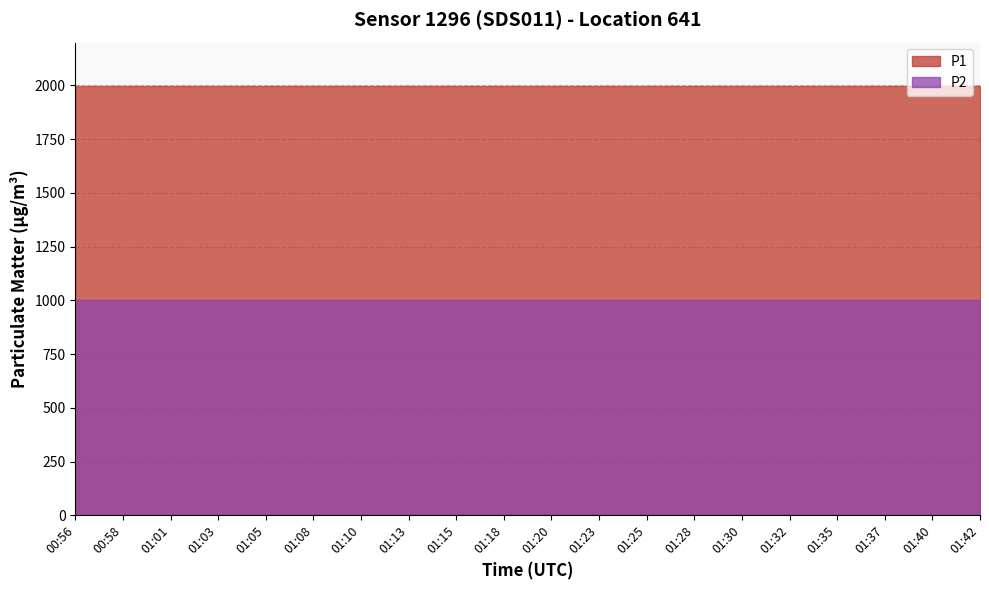

True or false: P2 and P1 cross at least once.

False